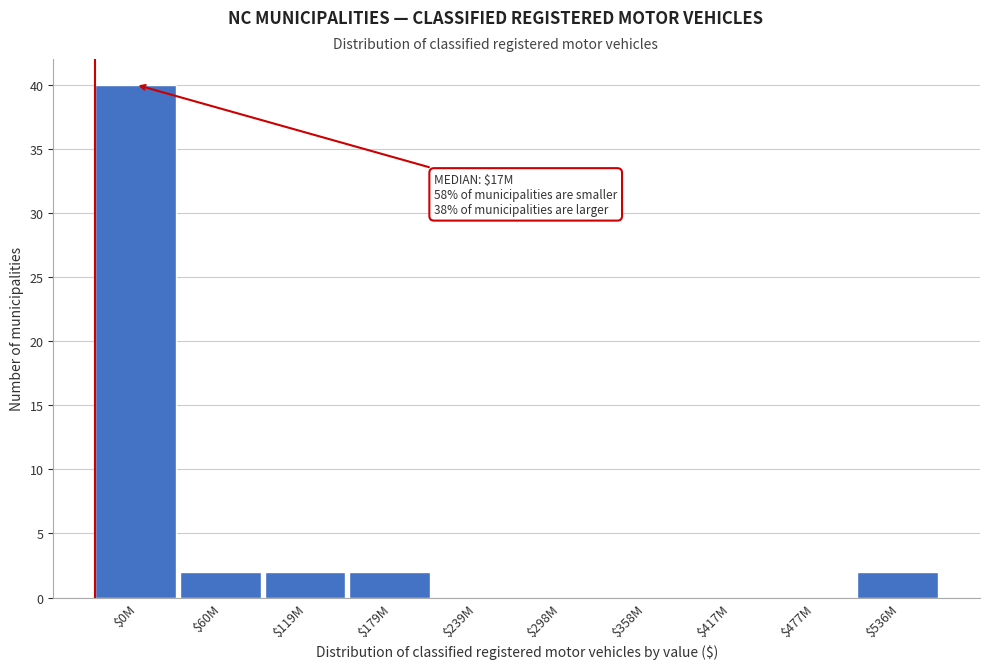

At which category does the chart reach its peak across all series?

$0M